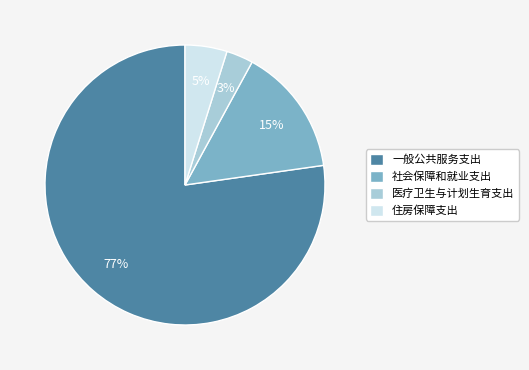

Which slice is the largest?

一般公共服务支出